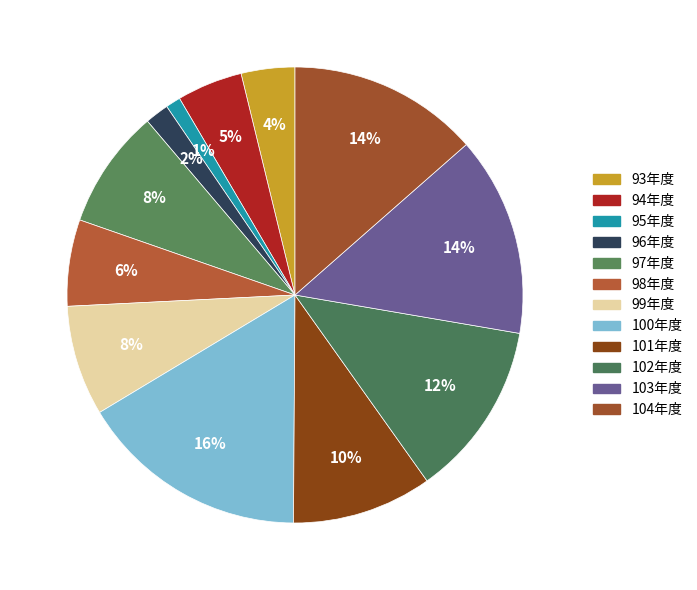

How many slices are in this pie chart?

12